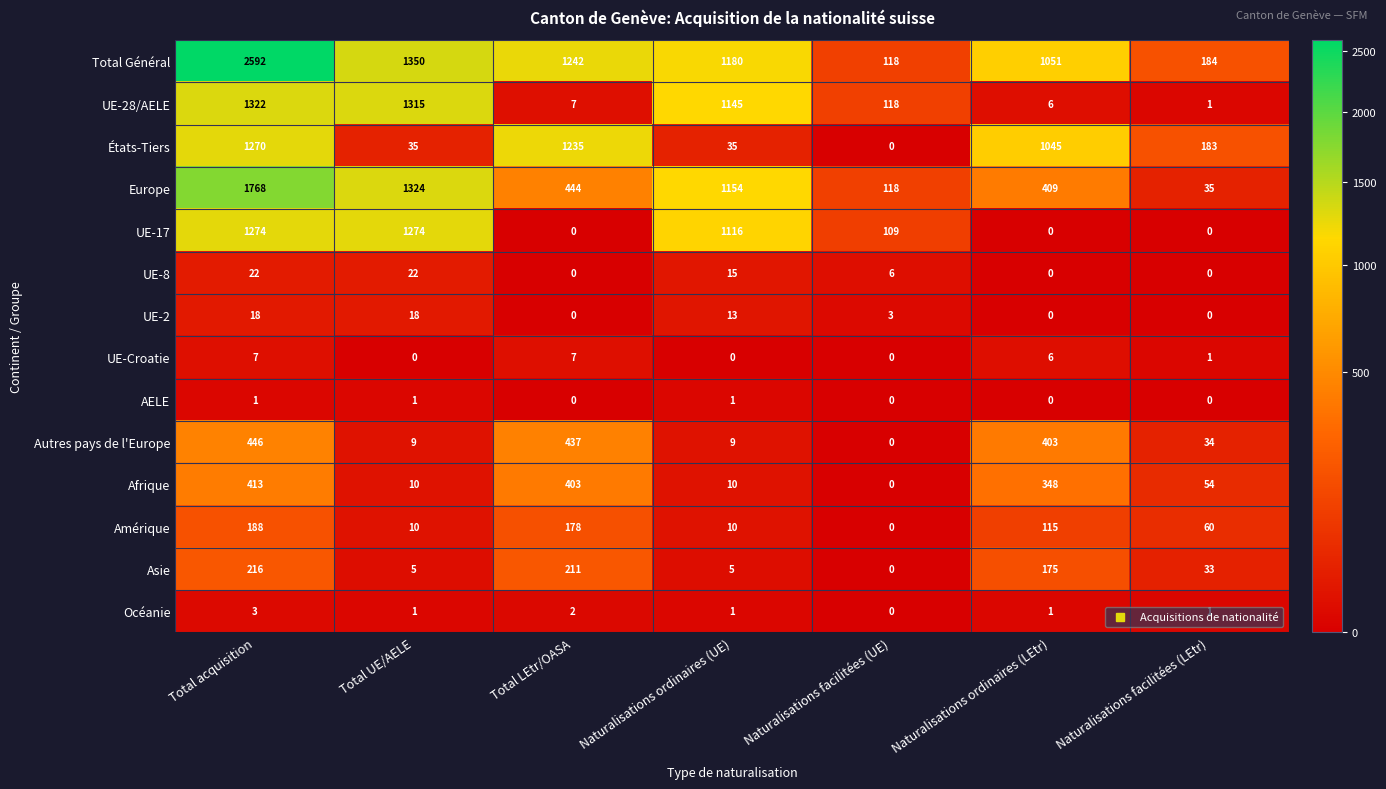

What is the sum of all UE-28/AELE values?

3914